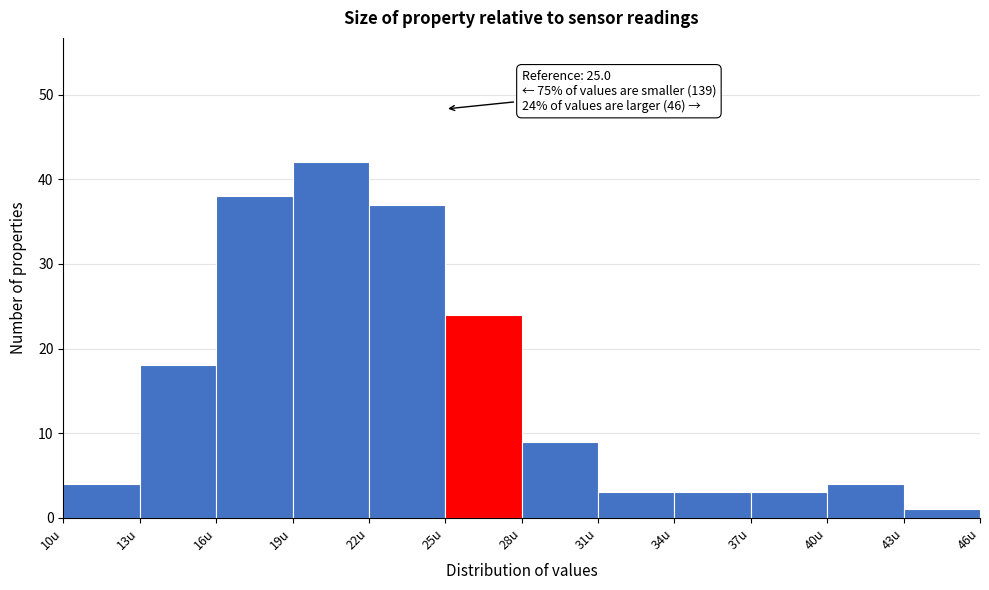

Over which range of the x-axis is the bar tallest?

19 to 22